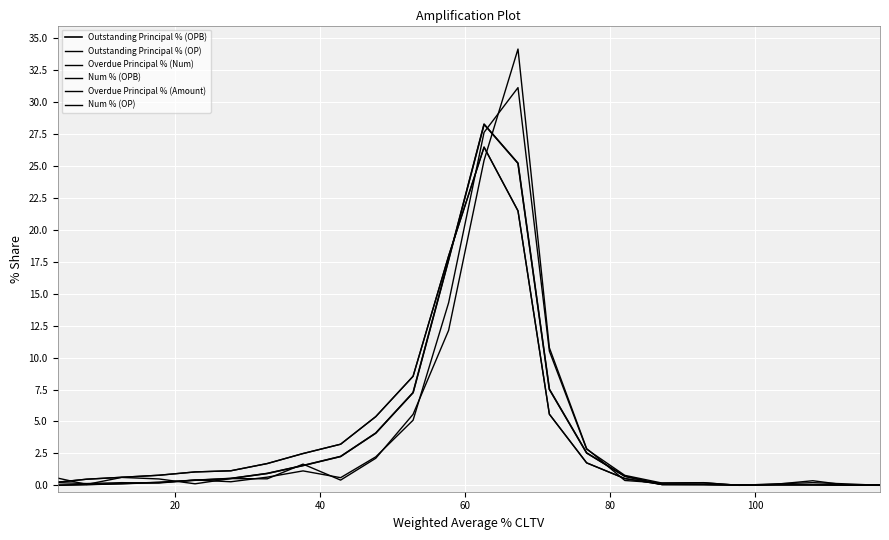

How many lines are shown in the chart?

6